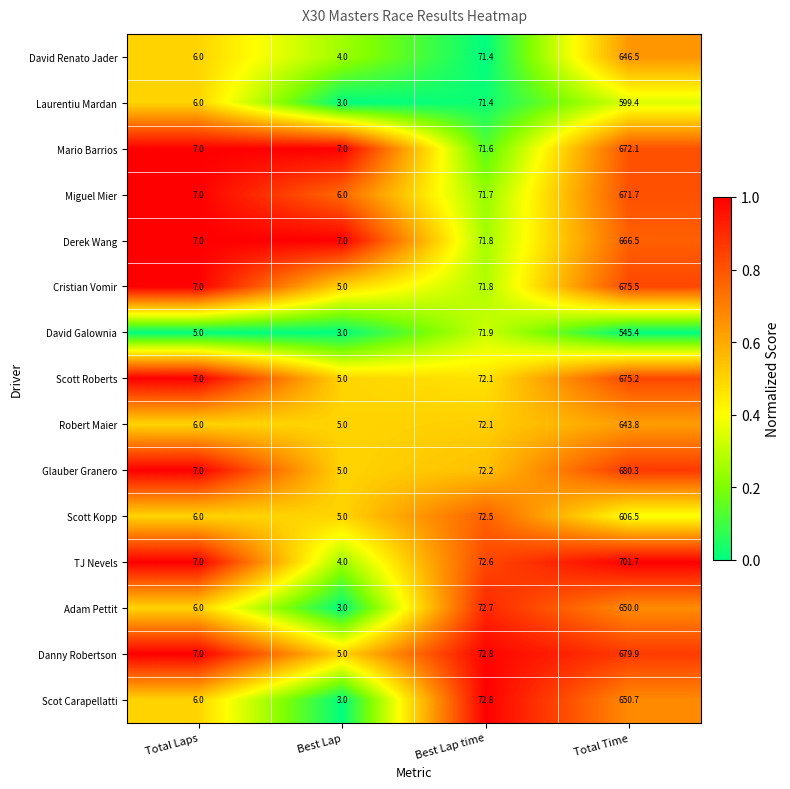

What is the total value across all series at Best Lap time?

1081.4